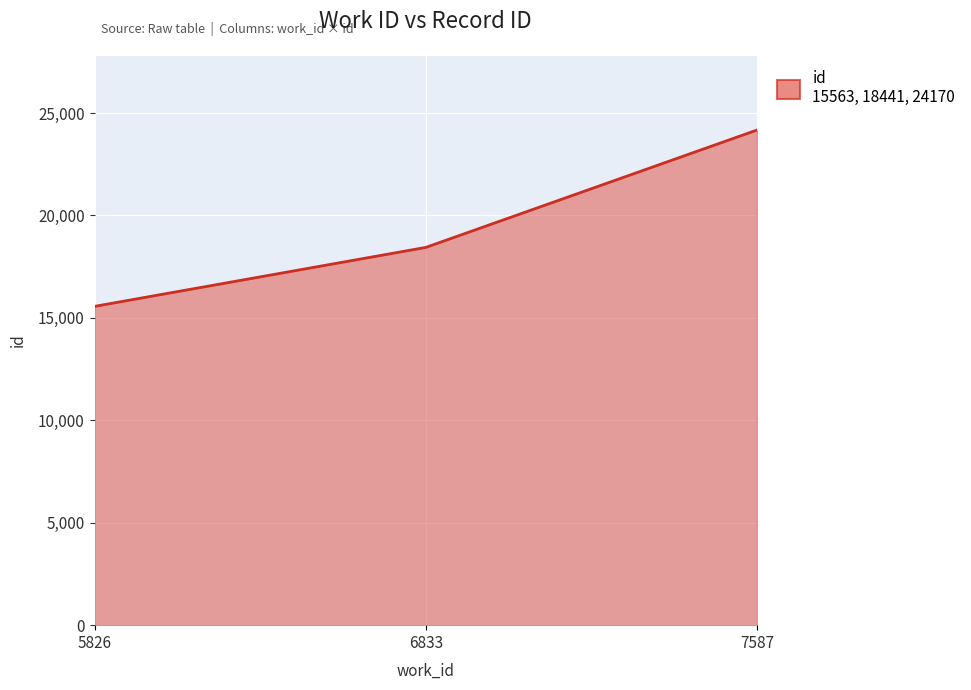

List the labels in order of value, smallest first.

5826, 6833, 7587